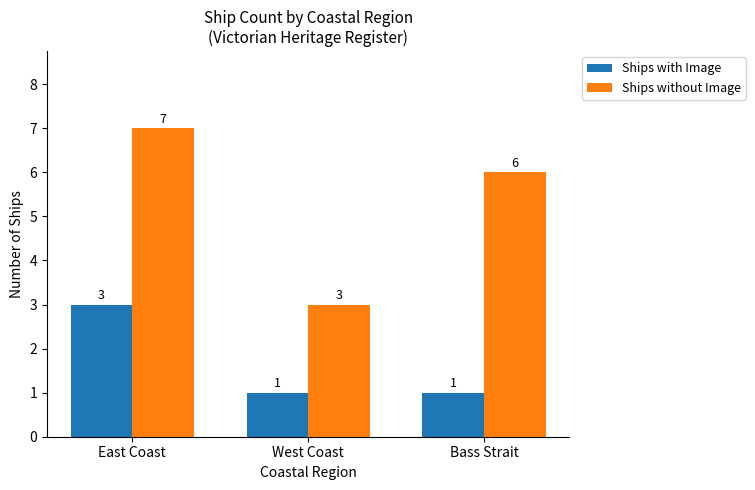

Read the Ships with Image value at West Coast.

1